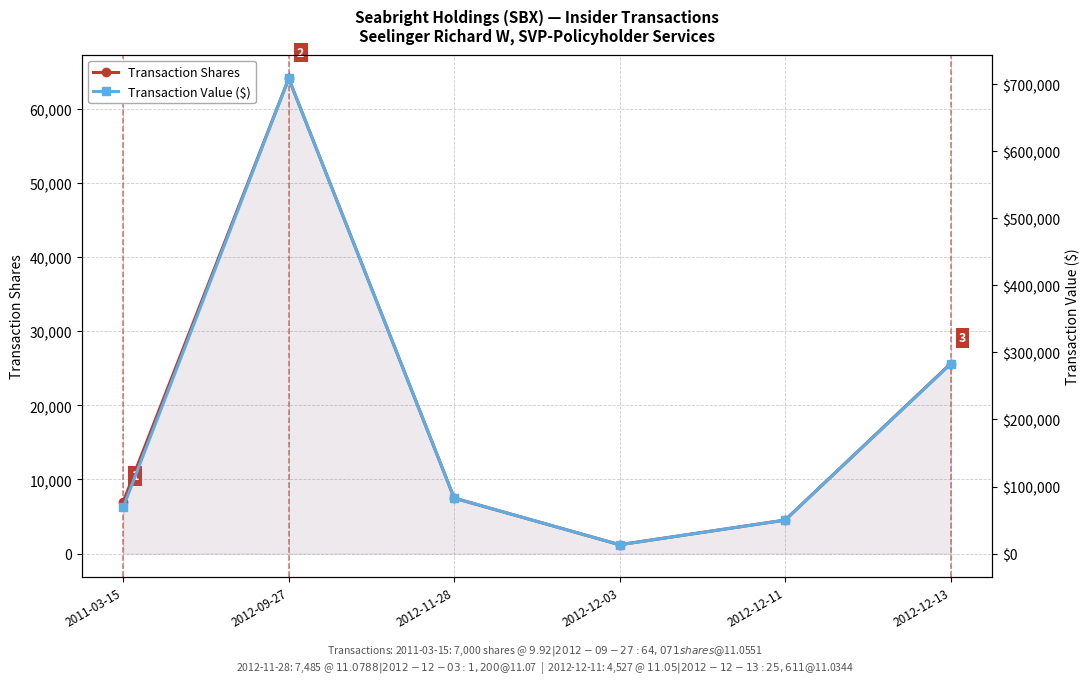

Count the number of data series in this chart.

2